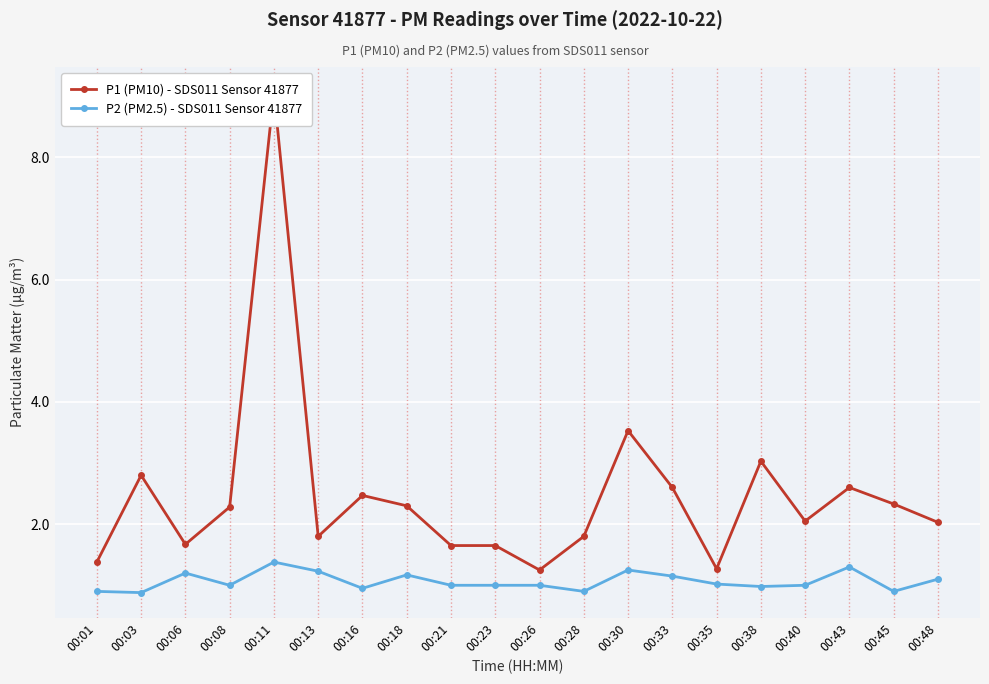

Rank the series at 00:33 from lowest to highest value.

P2 (PM2.5) - SDS011 Sensor 41877, P1 (PM10) - SDS011 Sensor 41877